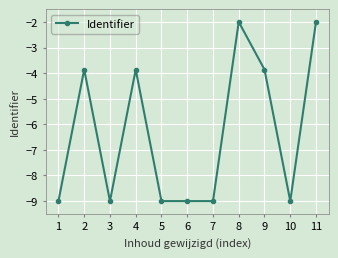

At which label does the data first exceed -8?

2